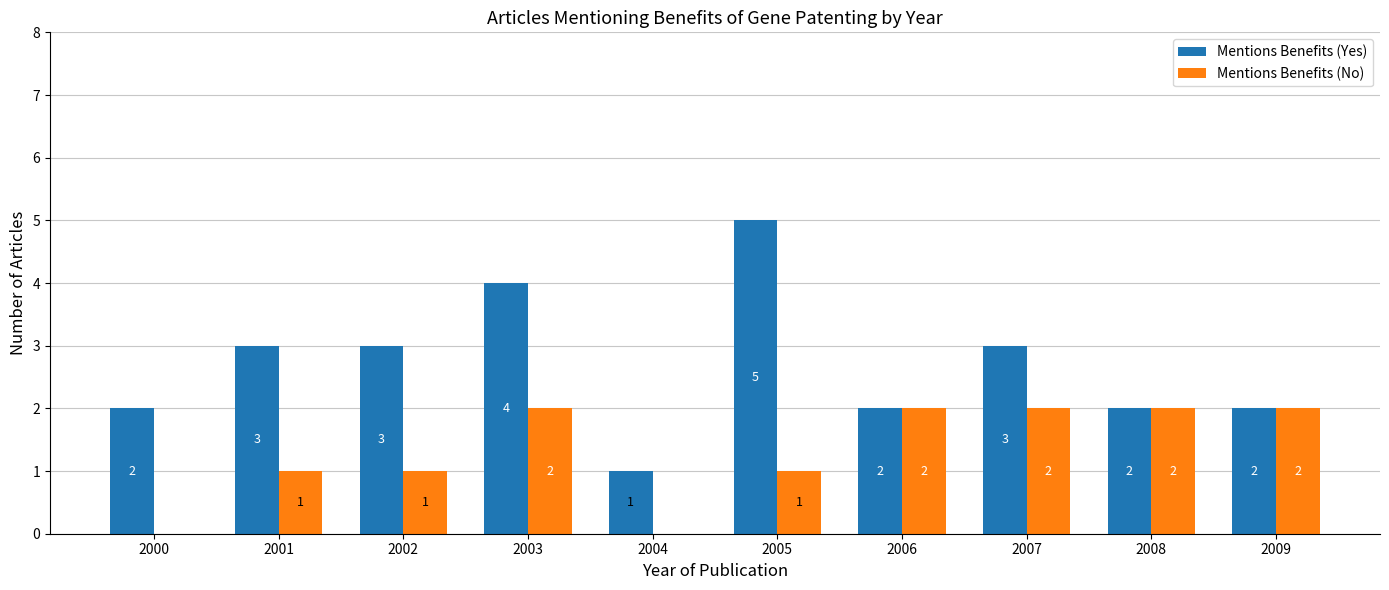

Reading right to left, list all the values displayed in this chart.

Mentions Benefits (Yes): 2	2	3	2	5	1	4	3	3	2
Mentions Benefits (No): 2	2	2	2	1	0	2	1	1	0